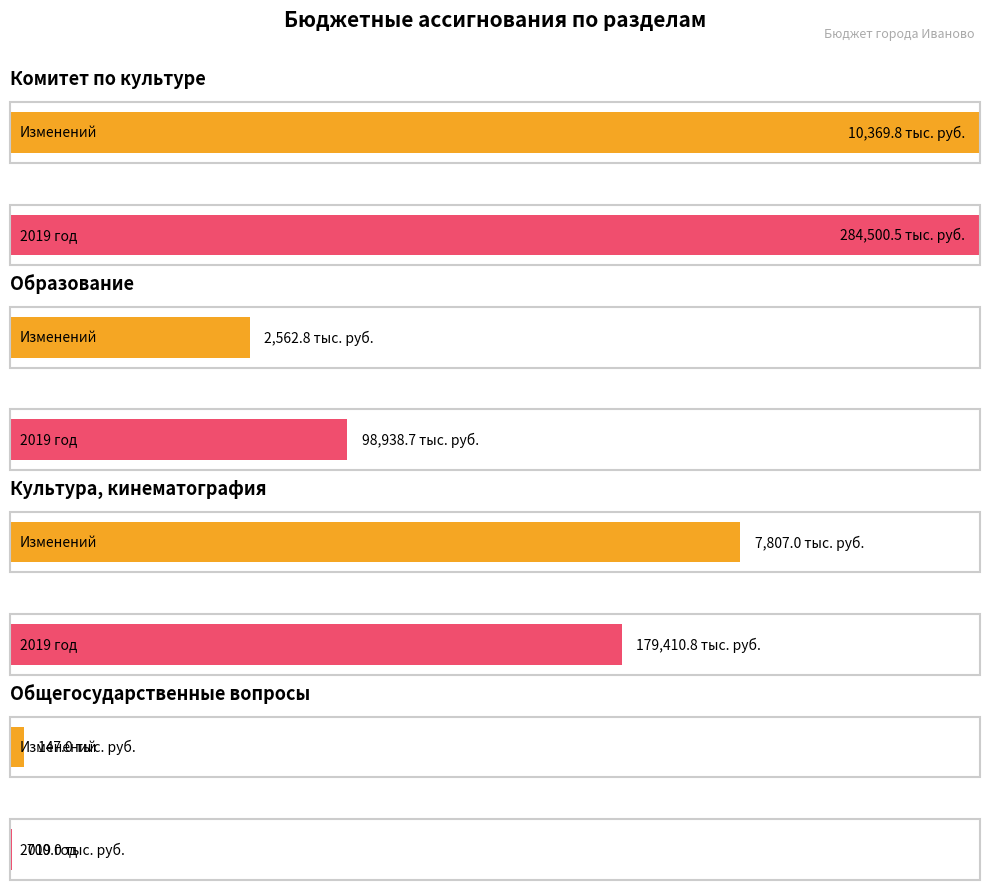

At which category is the sum across all series the highest?

Комитет по культуре